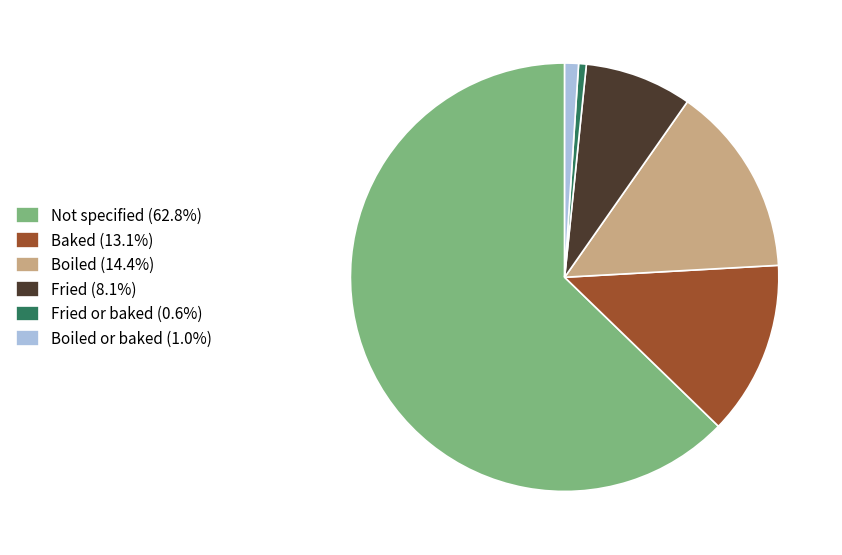

How many segments does this pie chart have?

6